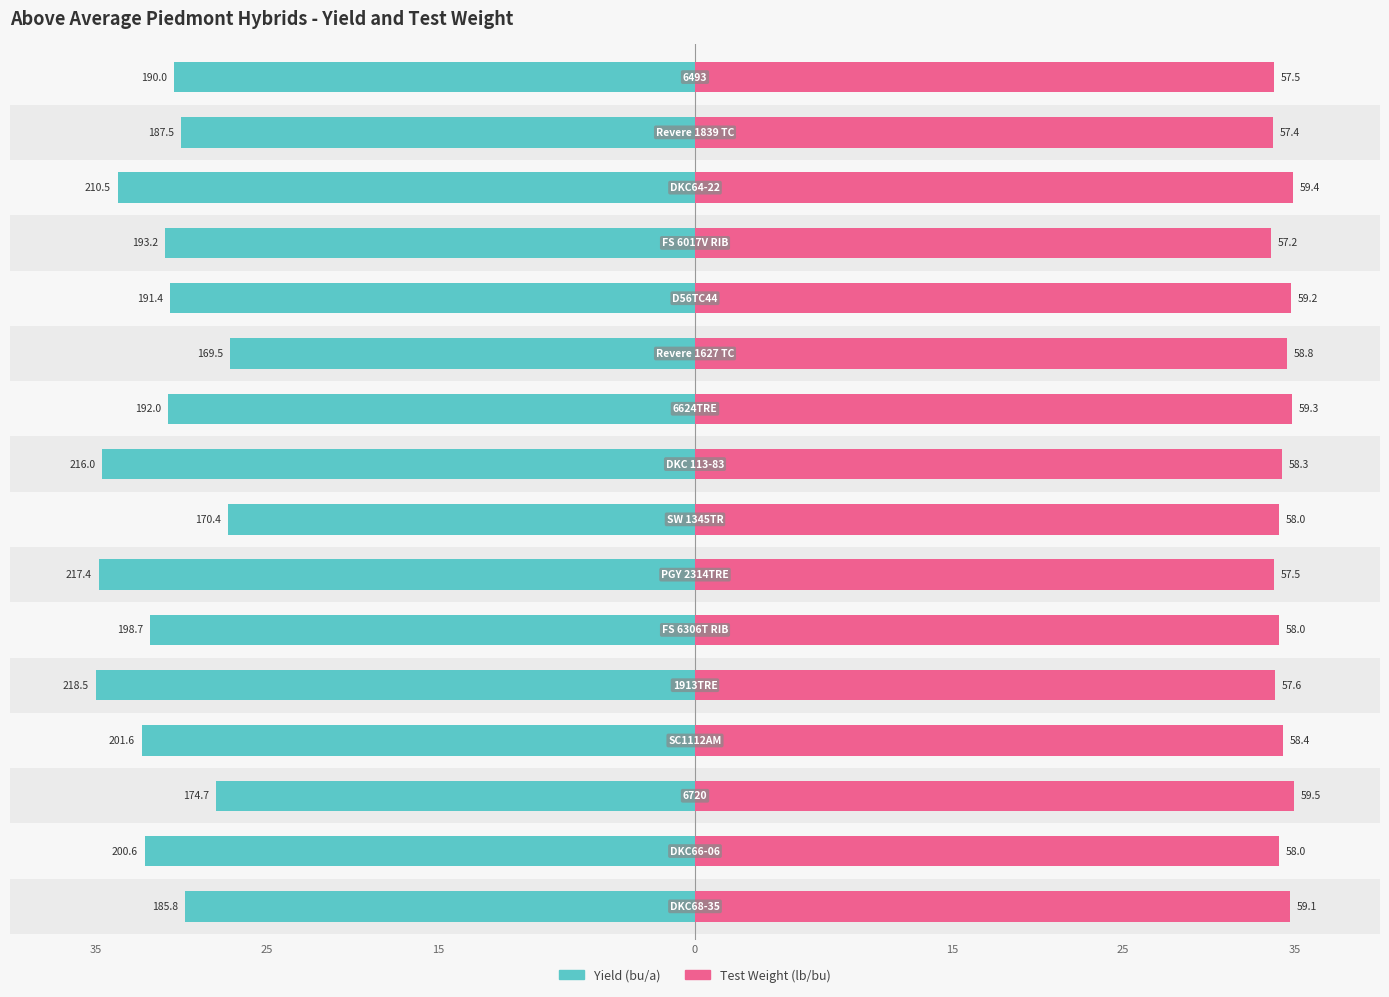

What is the difference between the highest and lowest values at 25?

2.0